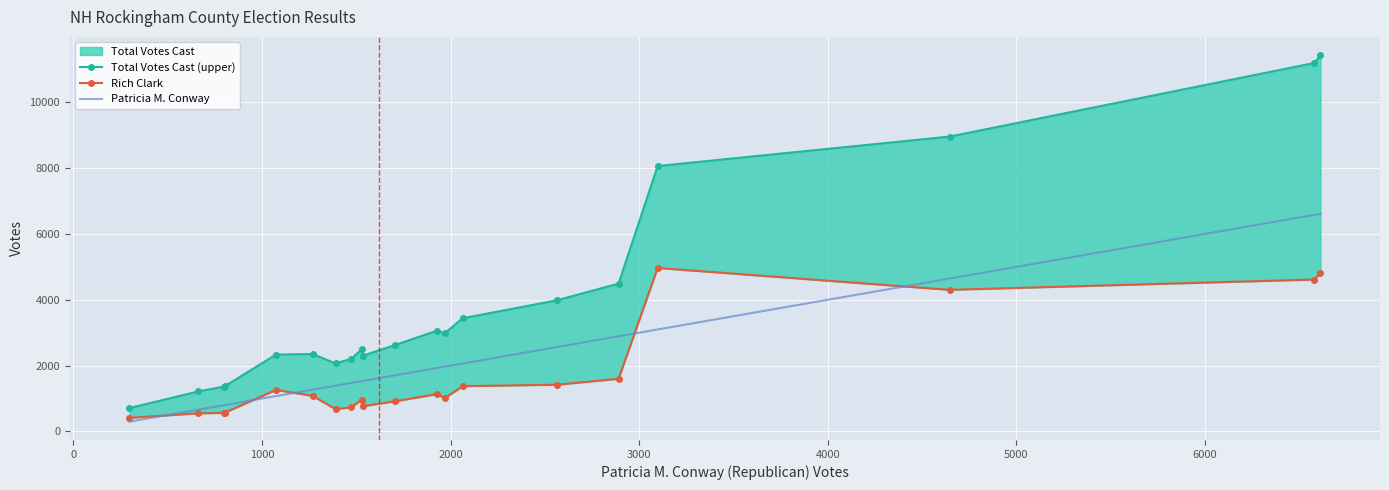

What is the value of the Patricia M. Conway point at the 13th from the left?

1969